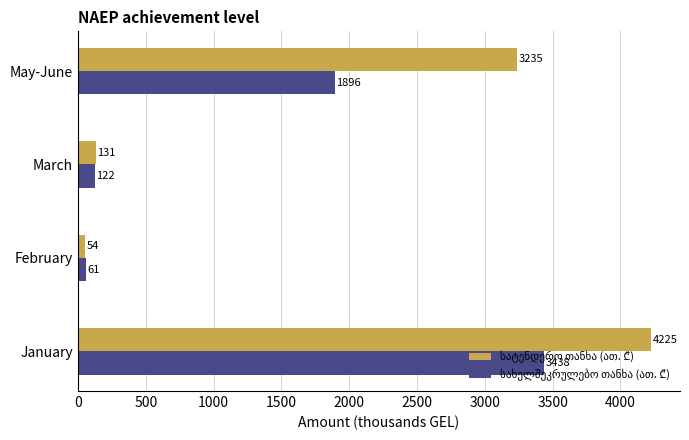

What is the maximum value shown in the chart?

4225.6